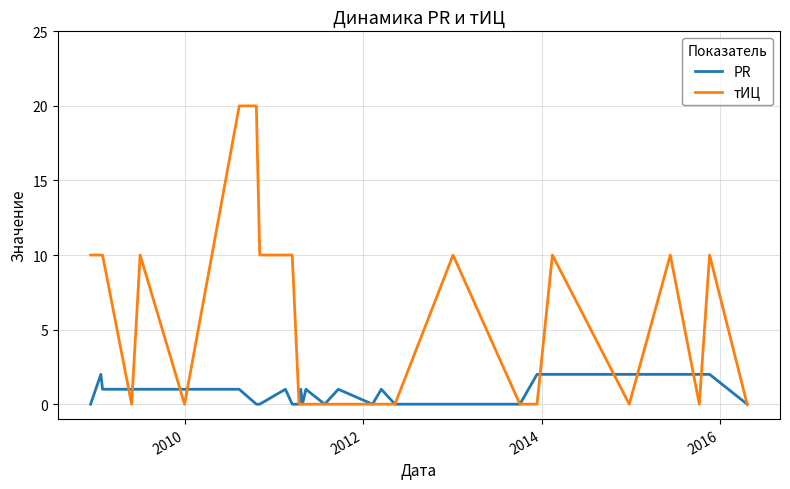

Which series has the largest total across all categories?

тИЦ